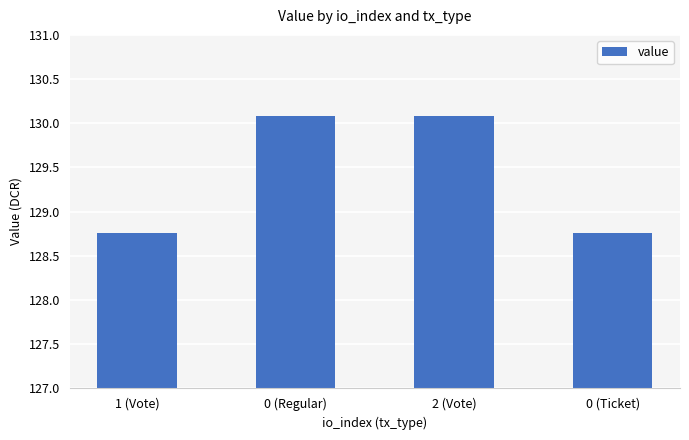

What position from the left is 2 (Vote)?

3